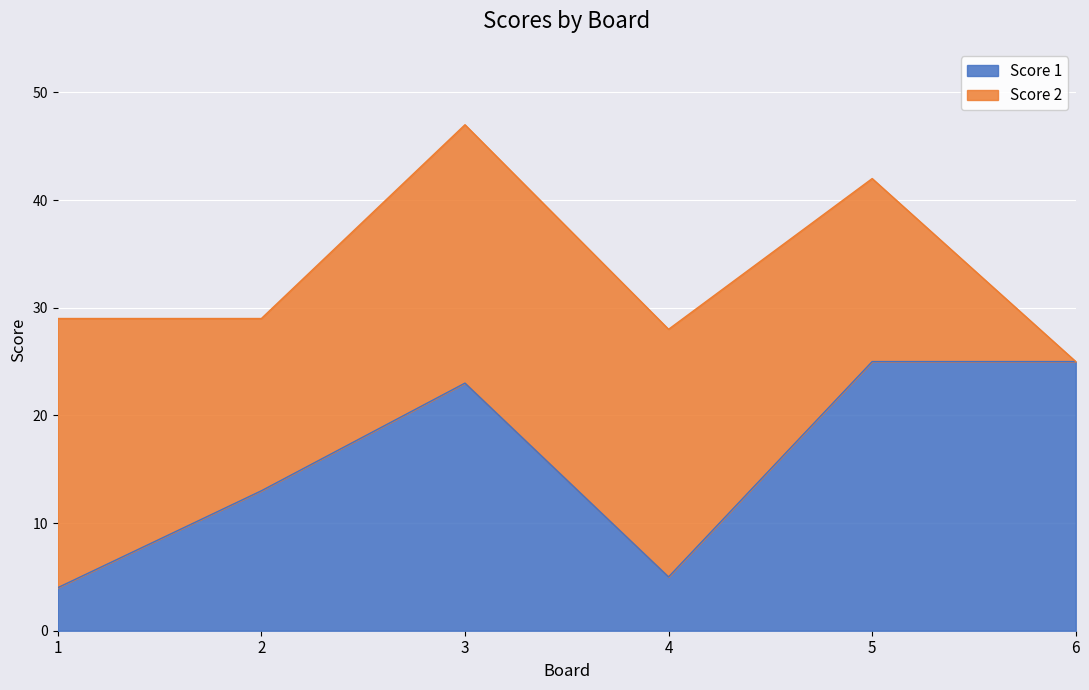

What is the minimum value shown in the chart?

4